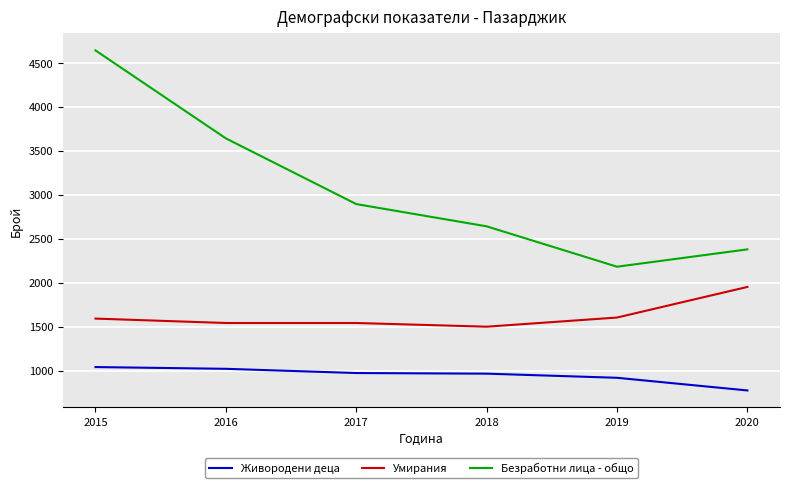

List the series in order of their overall mean, lowest first.

Живородени деца, Умирания, Безработни лица - общо